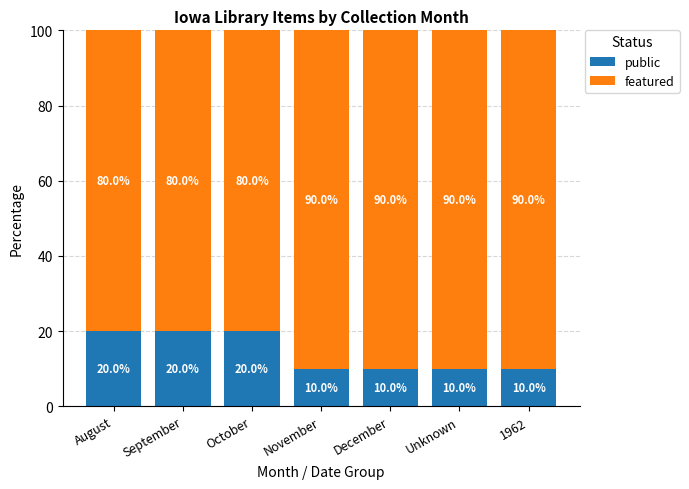

How many public values are between 10 and 20?

7